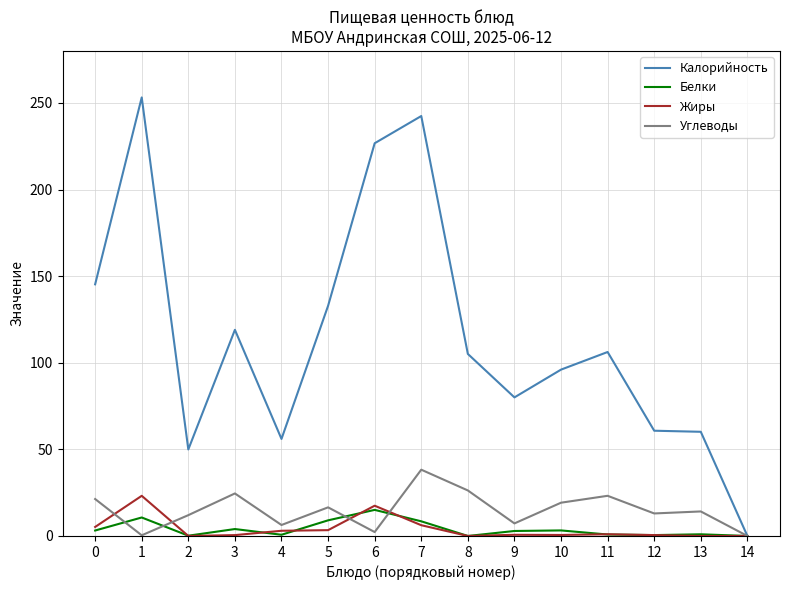

The value of Калорийность at 11 is 106.2. True or false?

True